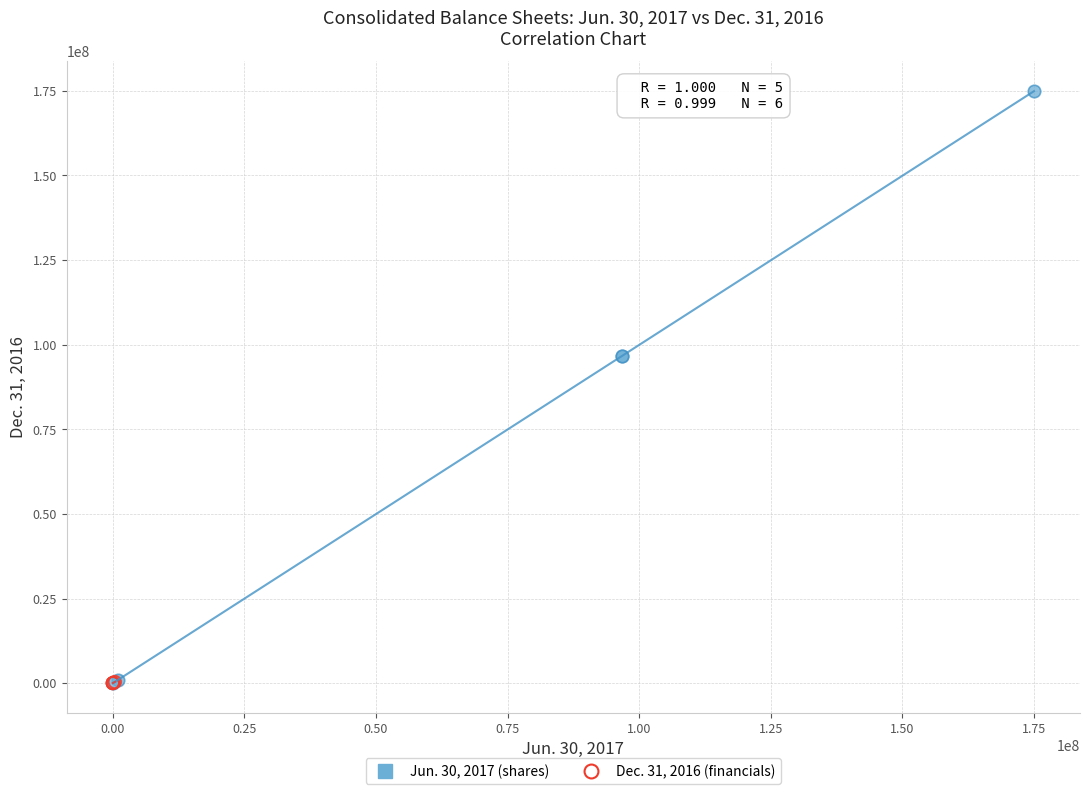

Which series contains the highest Y value?

Jun. 30, 2017 (shares)